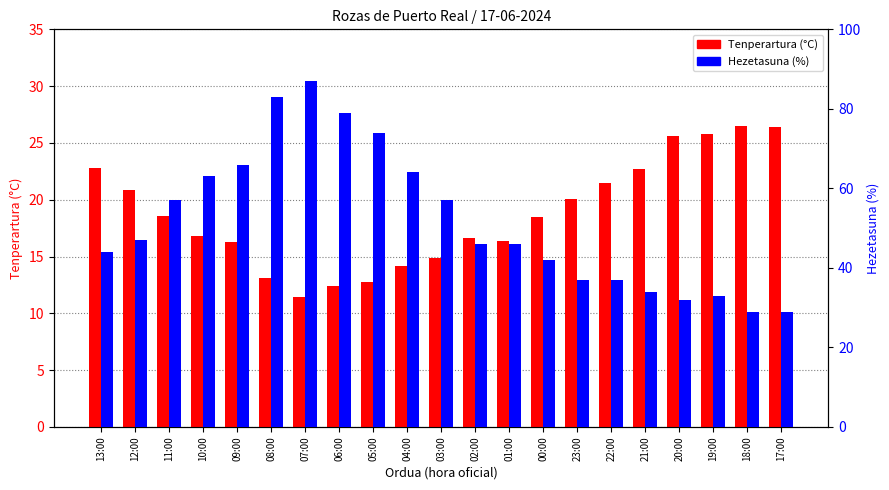

True or false: Tenperartura (°C) has a value of 25.6 at 20:00.

True